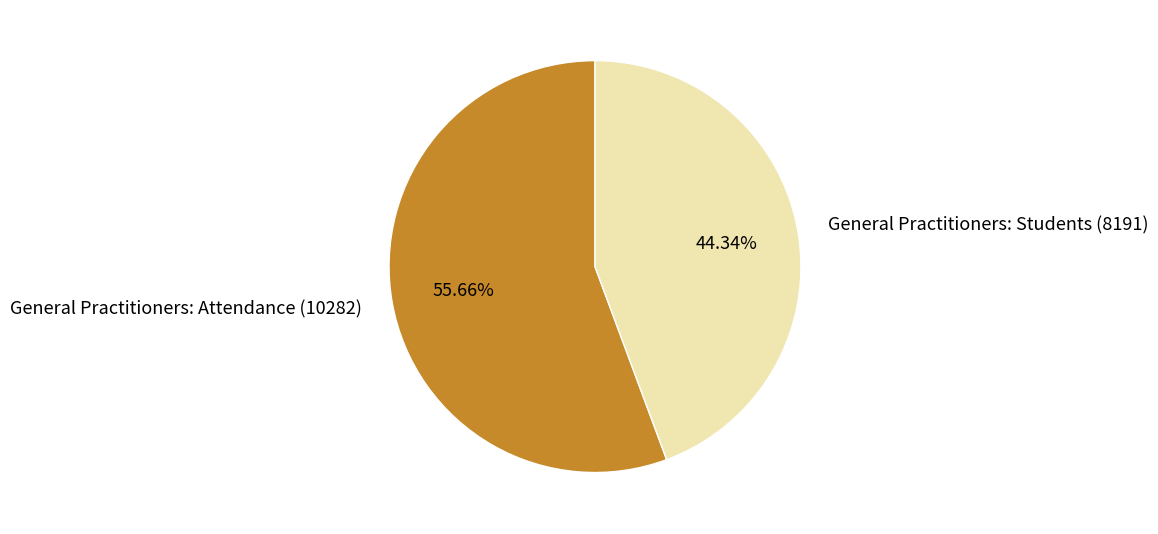

What percentage is NOT represented by General Practitioners: Students (8191)?

55.7%